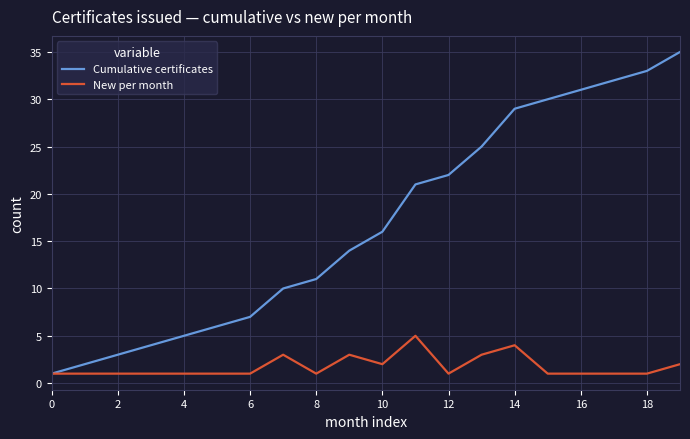

What is the highest value of the New per month series?

5